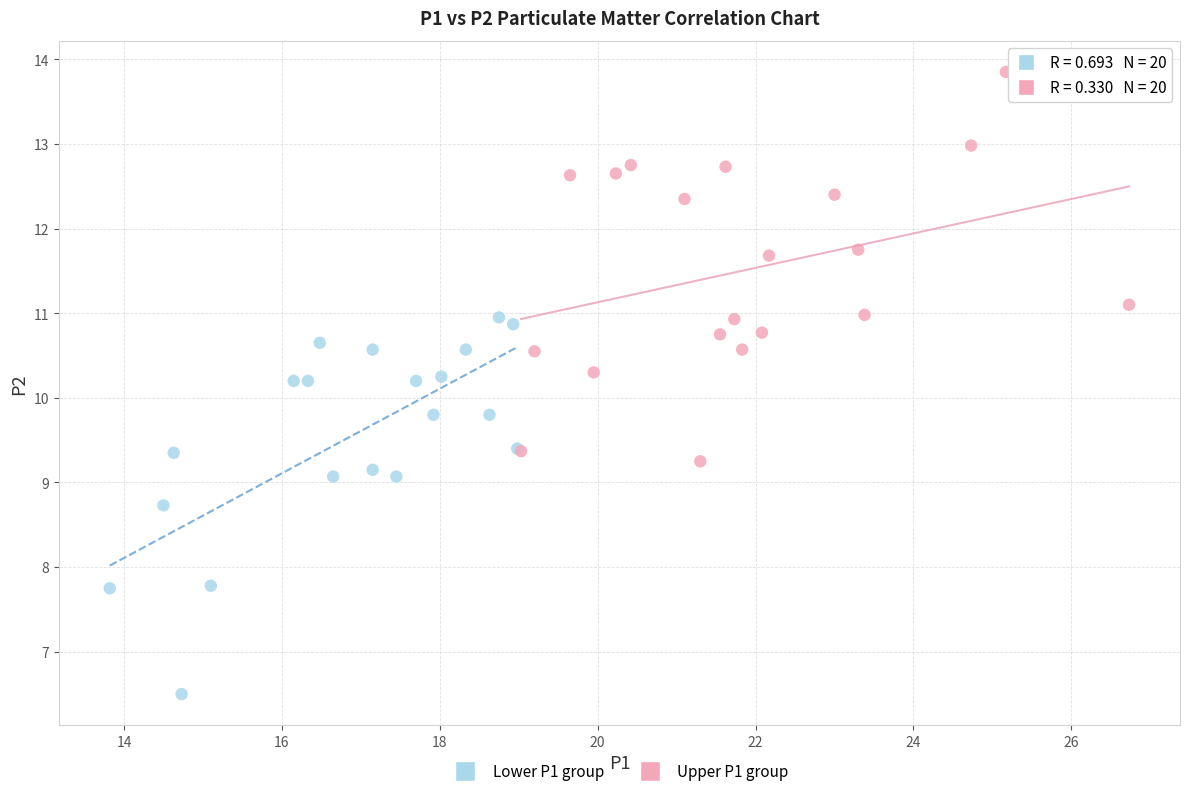

Which series reaches the maximum Y coordinate?

Upper P1 group